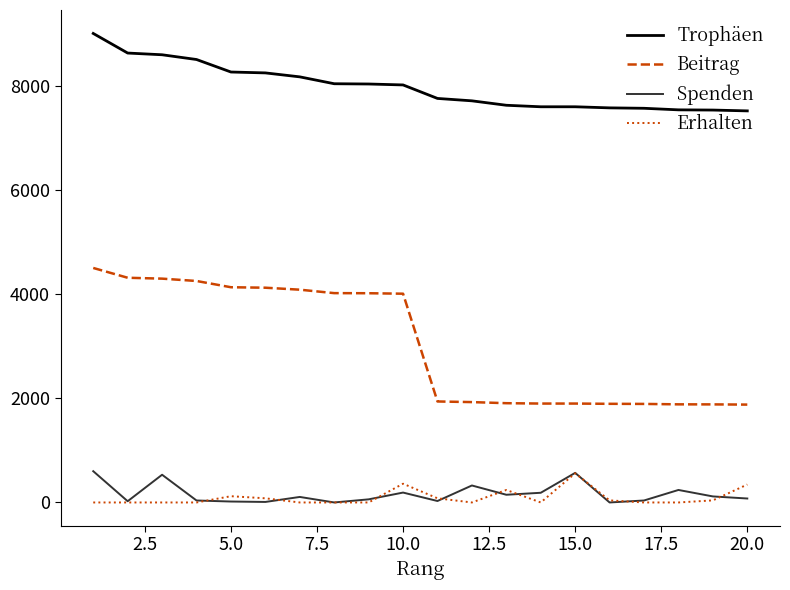

What is the greatest value displayed?

9000